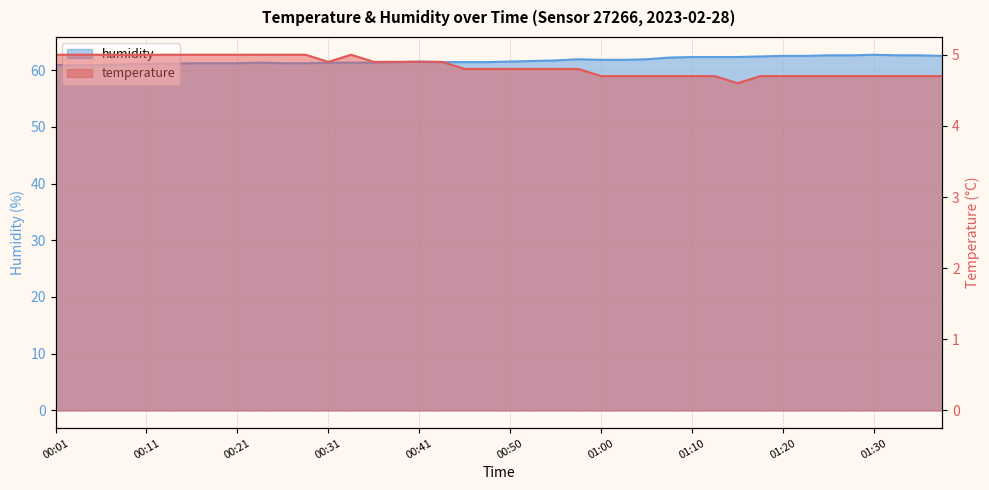

Which series has the largest total across all categories?

humidity